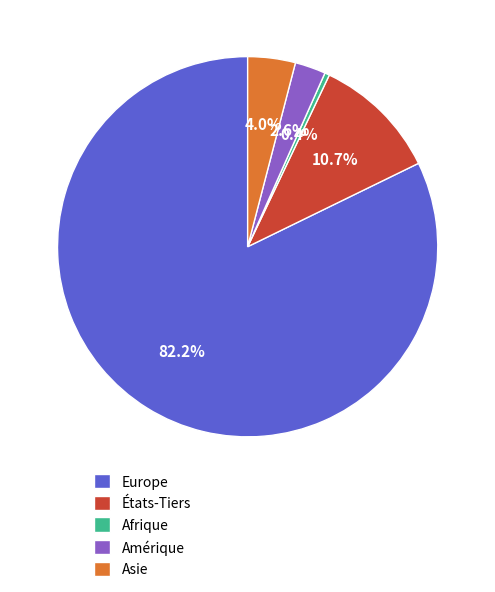

What is the largest slice in the pie chart?

Europe